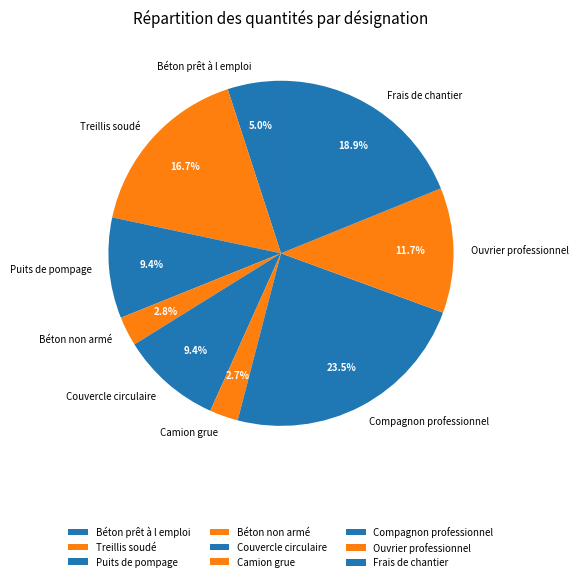

Is it true that Béton prêt à l emploi is 5% of the pie?

True